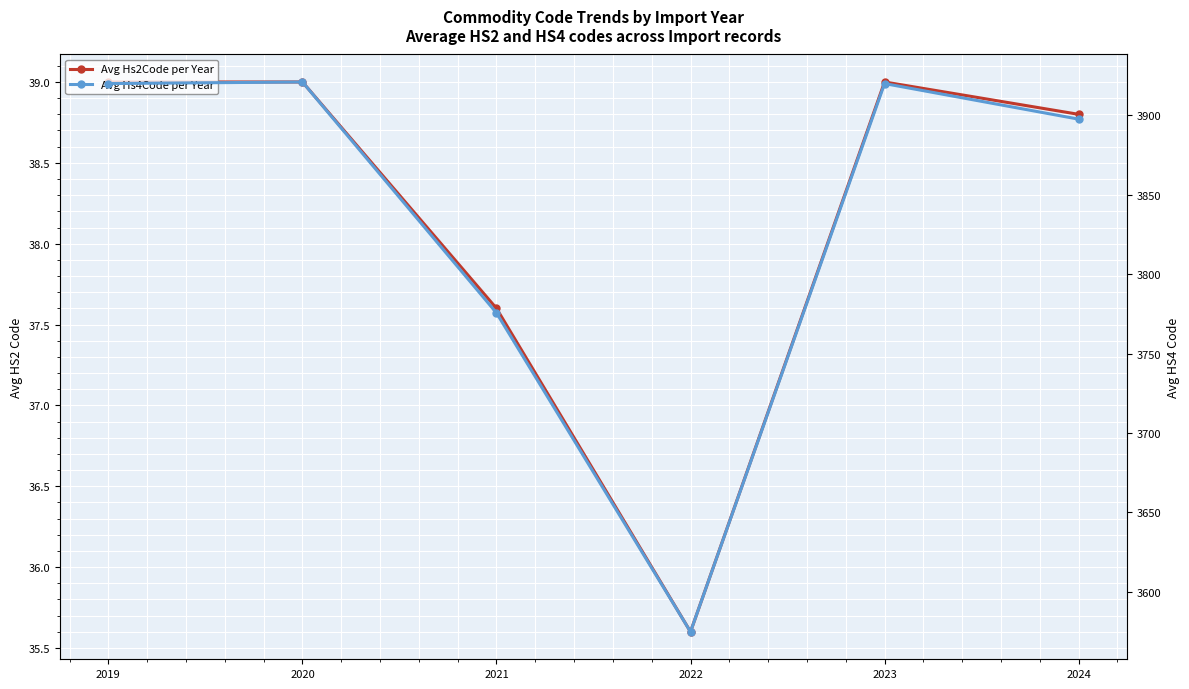

The value of Avg Hs4Code per Year at 2024 is 1664.9. True or false?

False